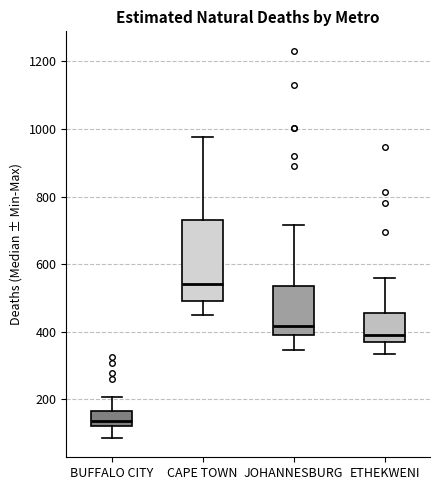

Reading left to right, read every box against the y-axis: the position of its median line, the range the box covers, and the ends of its whiskers. The values are not printed on the chart, so give them approximately, as read against the axis.

BUFFALO CITY: median 140, box 120 to 160, whiskers 80 to 200
CAPE TOWN: median 540, box 500 to 740, whiskers 460 to 980
JOHANNESBURG: median 420, box 400 to 540, whiskers 340 to 720
ETHEKWENI: median 400, box 380 to 460, whiskers 340 to 560